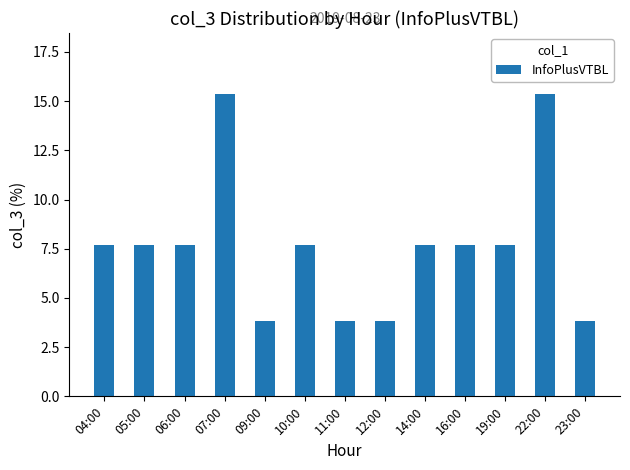

What is the label of the 11th bar from the left?

19:00